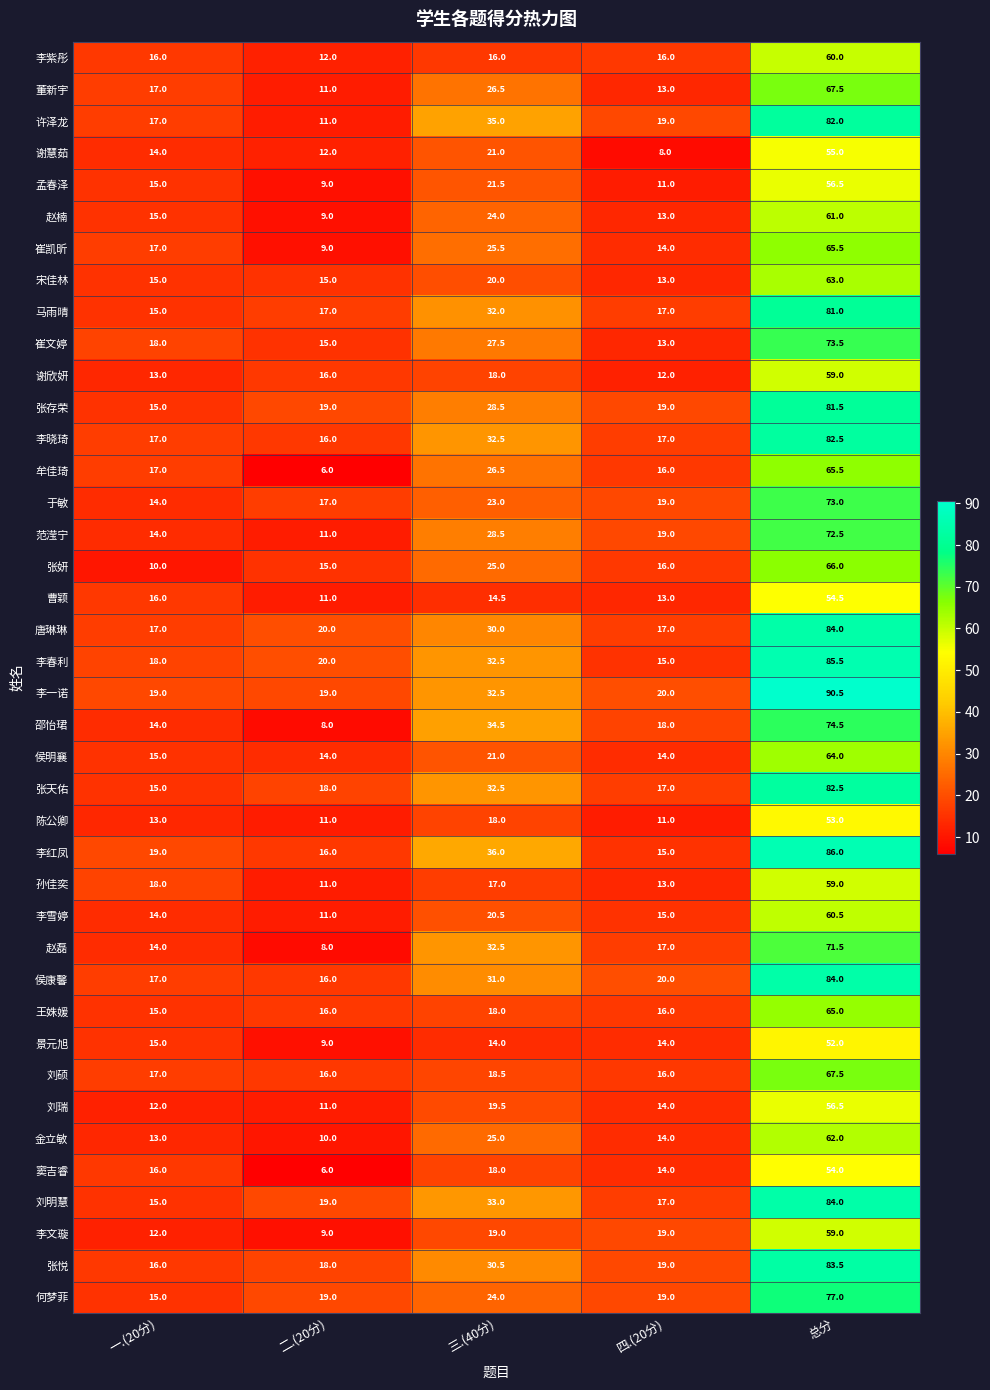

What is the difference between the maximum and minimum values in the 张悦 series?

67.5